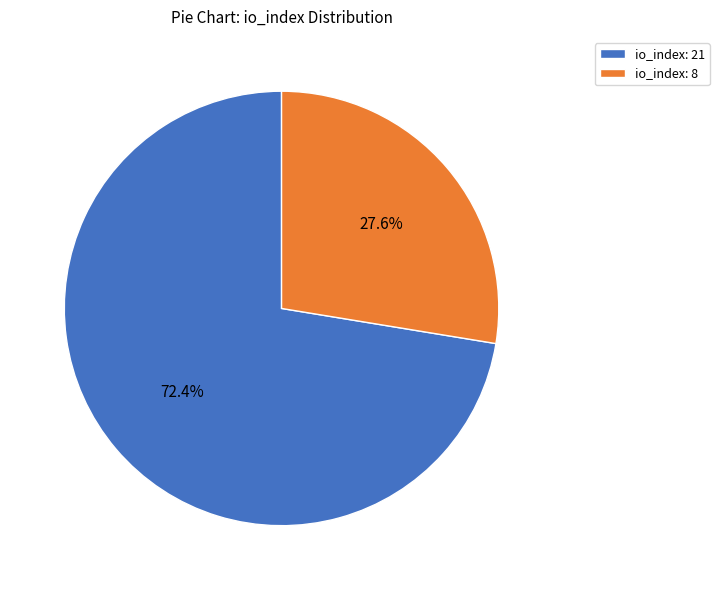

Which category accounts for the majority?

io_index: 21